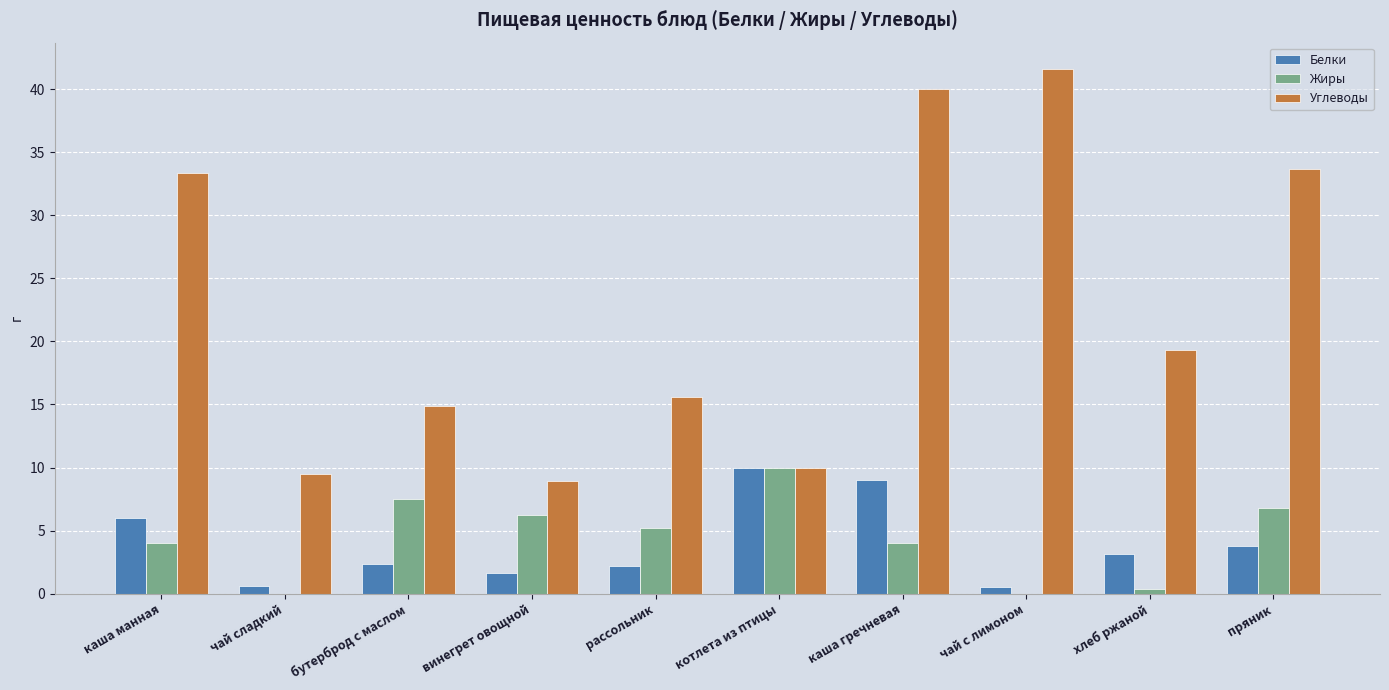

At which label is Жиры closest to 5?

рассольник